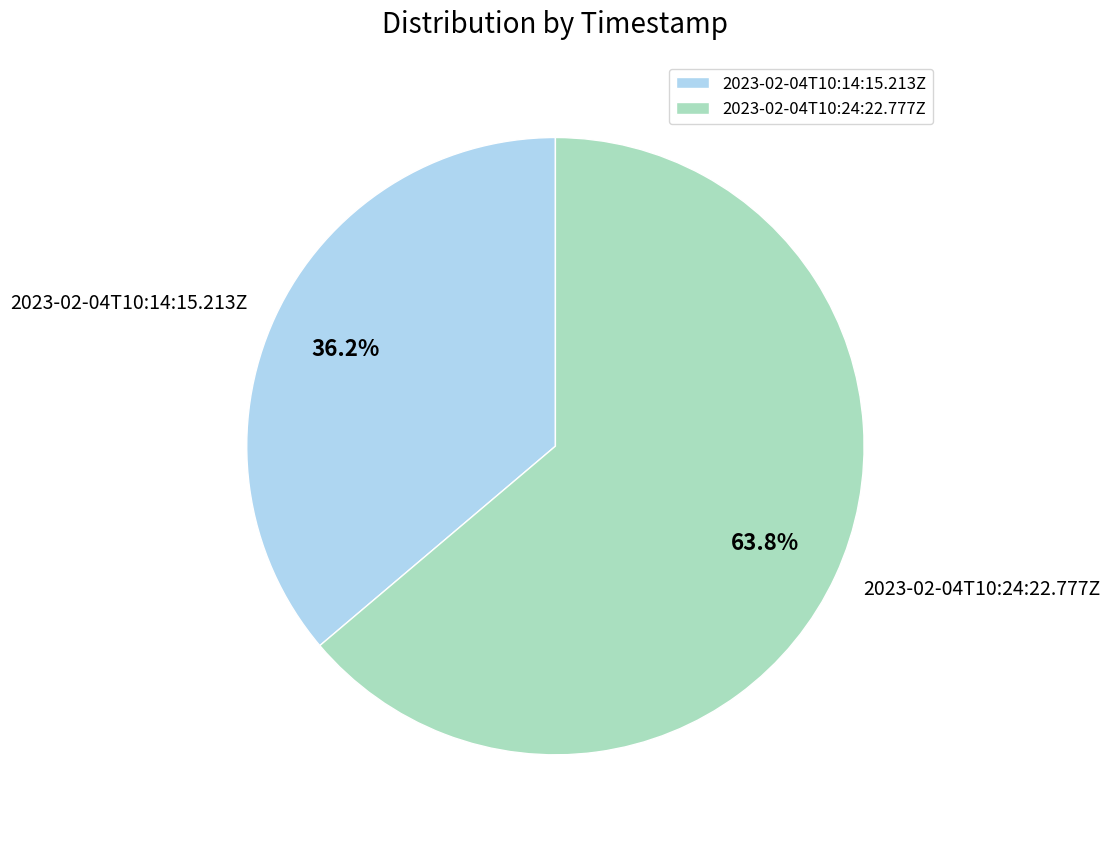

Rank the categories by value from highest to lowest.

2023-02-04T10:24:22.777Z, 2023-02-04T10:14:15.213Z